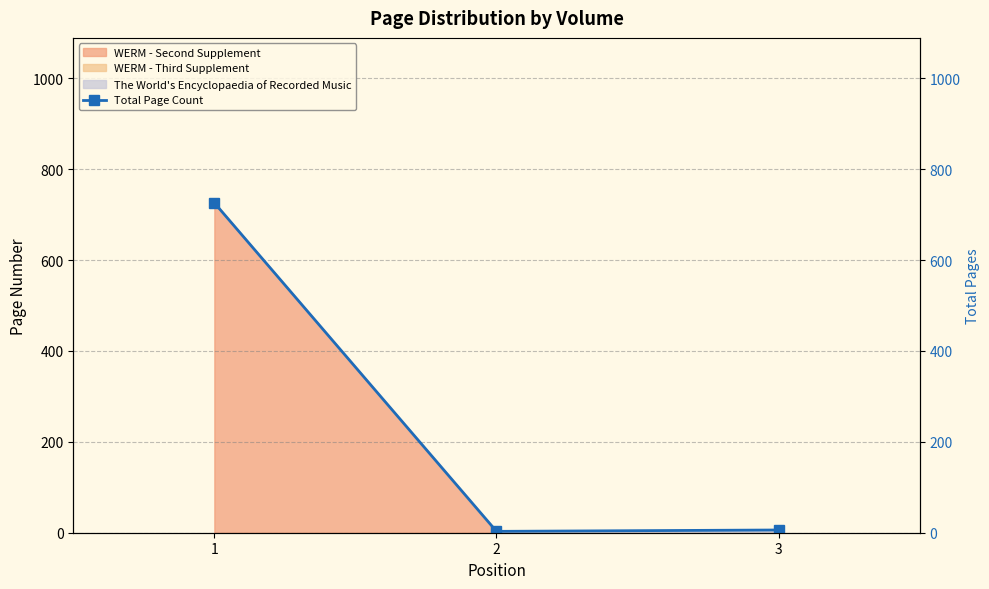

Reading right to left, what are all the values shown in this chart?

3=6	2=3	1=726